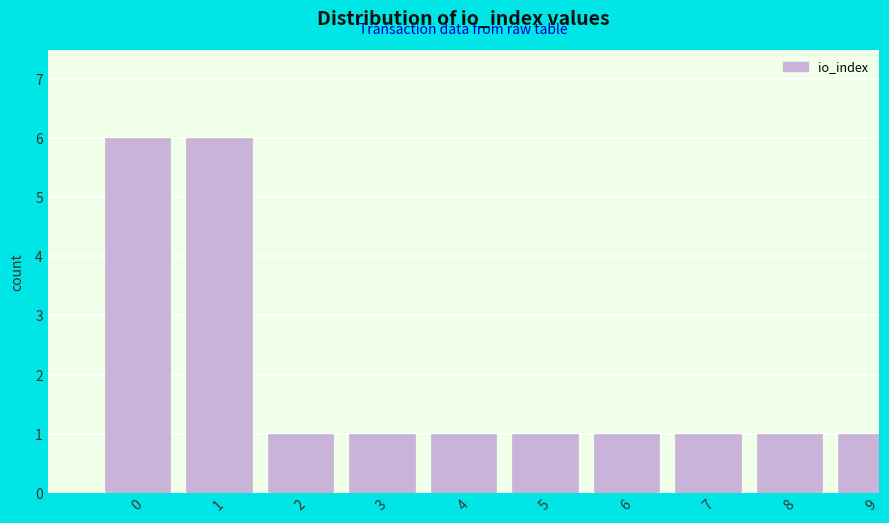

Reading left to right, what are all the values shown in this chart?

6	6	1	1	1	1	1	1	1	1